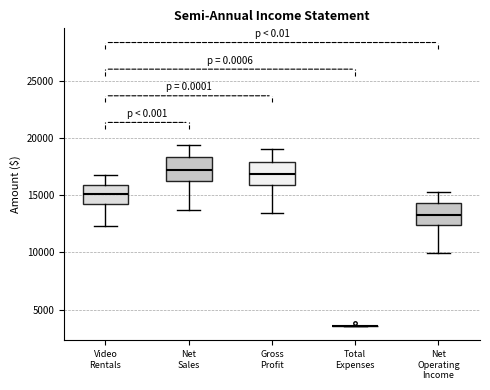

Reading left to right, read every box against the y-axis: the position of its median line, the range the box covers, and the ends of its whiskers. The values are not printed on the chart, so give them approximately, as read against the axis.

Video Rentals: median 15000, box 14000 to 16000, whiskers 12500 to 17000
Net Sales: median 17000, box 16500 to 18500, whiskers 13500 to 19500
Gross Profit: median 17000, box 16000 to 18000, whiskers 13500 to 19000
Total Expenses: box collapsed to a line at 3500, whiskers 3500 to 3500
Net Operating Income: median 13500, box 12500 to 14500, whiskers 10000 to 15500